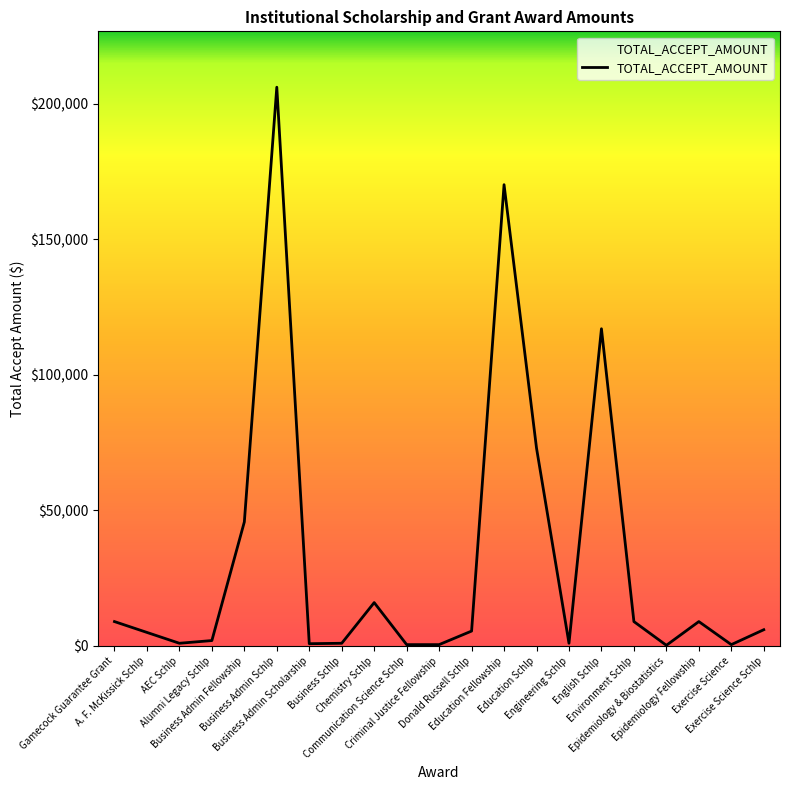

What position from the left is Business Admin Schlp?

6